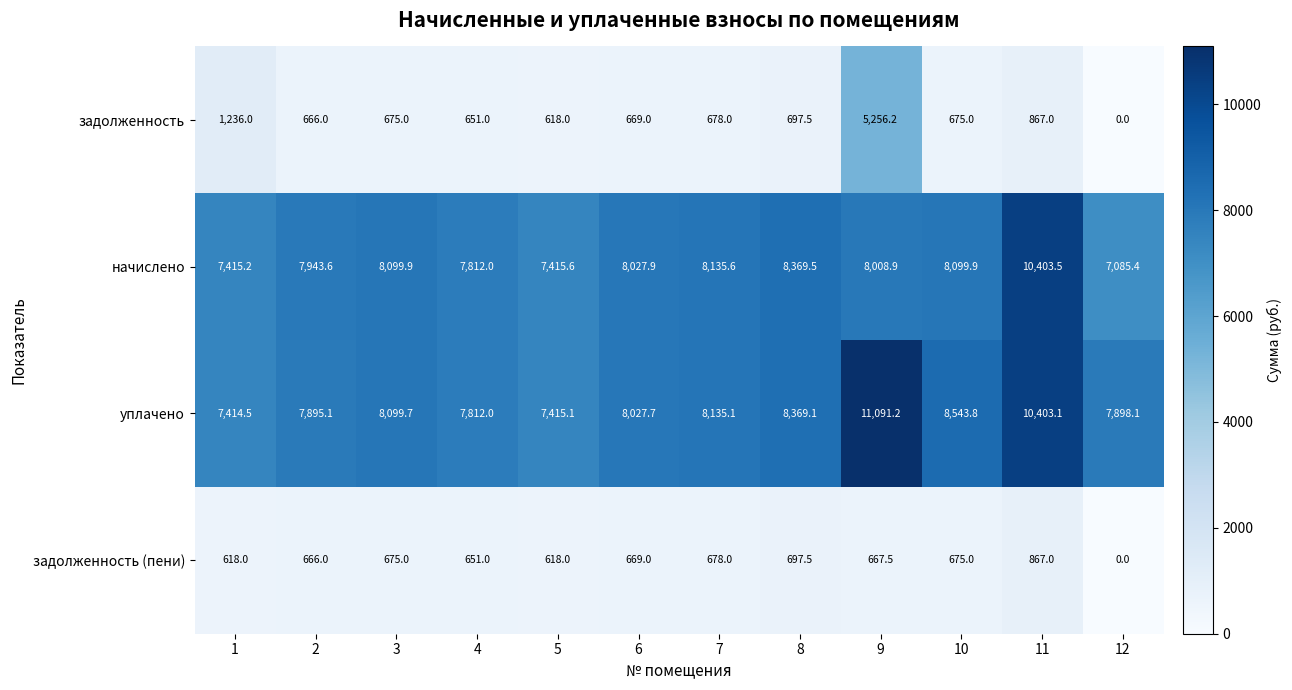

At which label is уплачено closest to 9252?

10